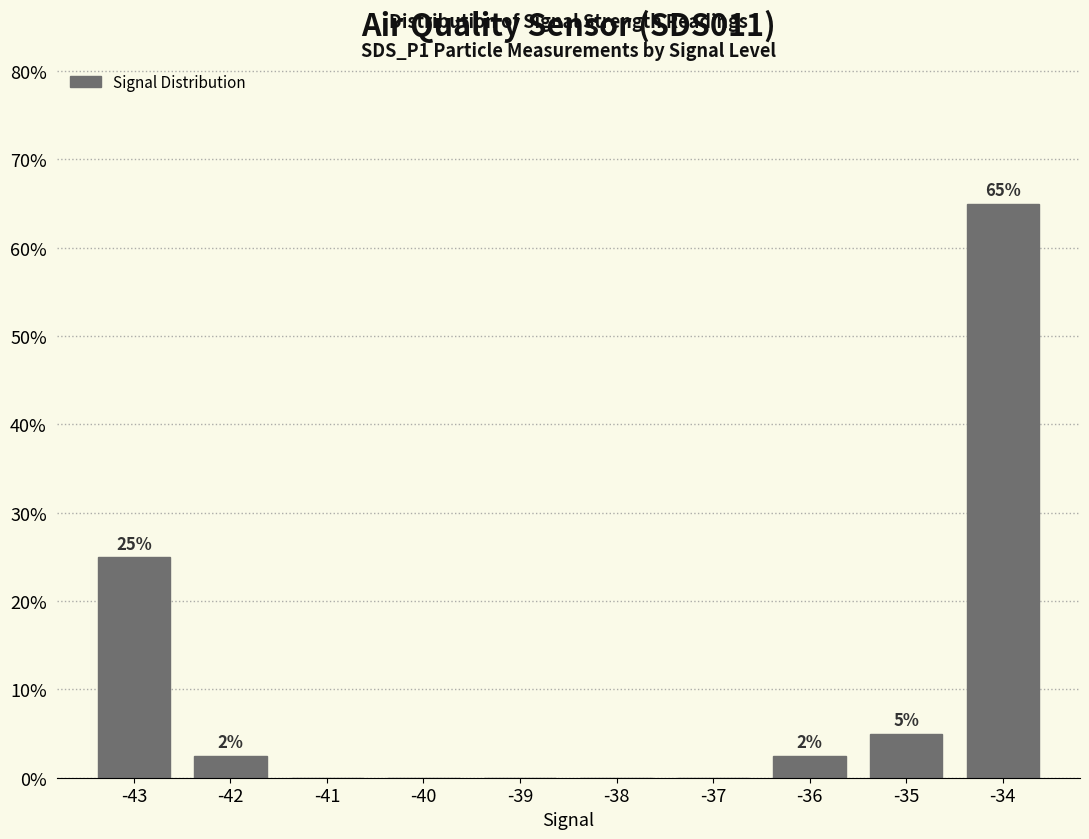

True or false: the data shows 25.0 at -43.

True